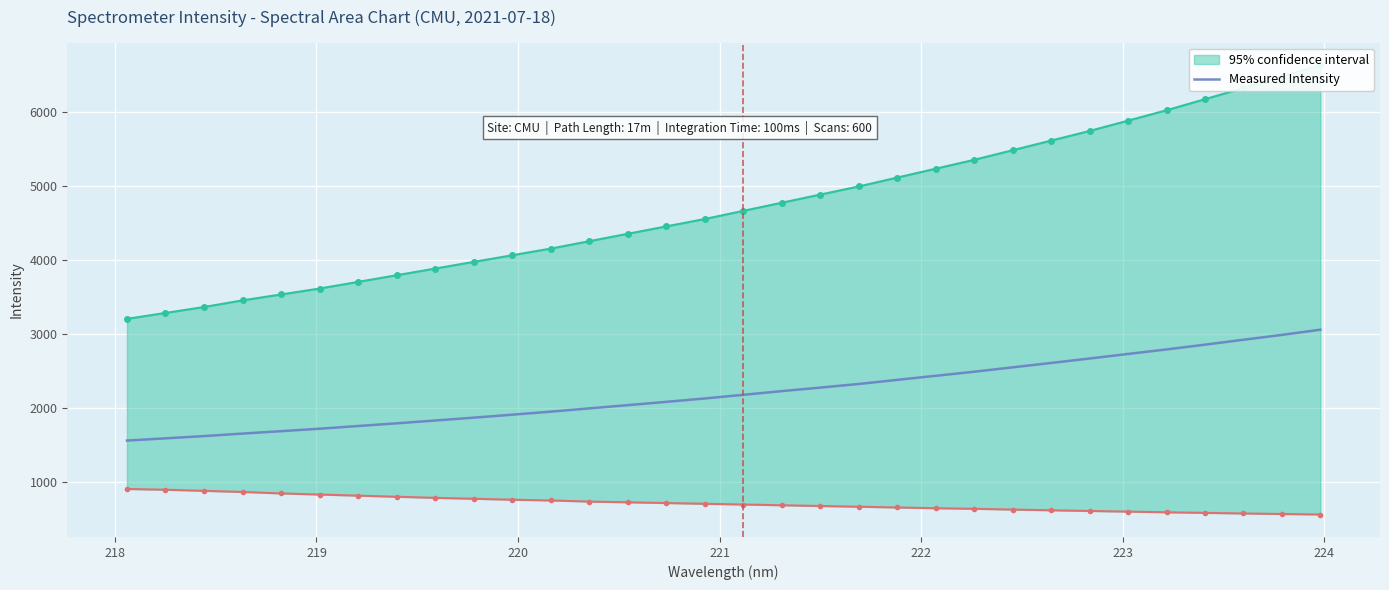

How many categories are shown in the chart?

32